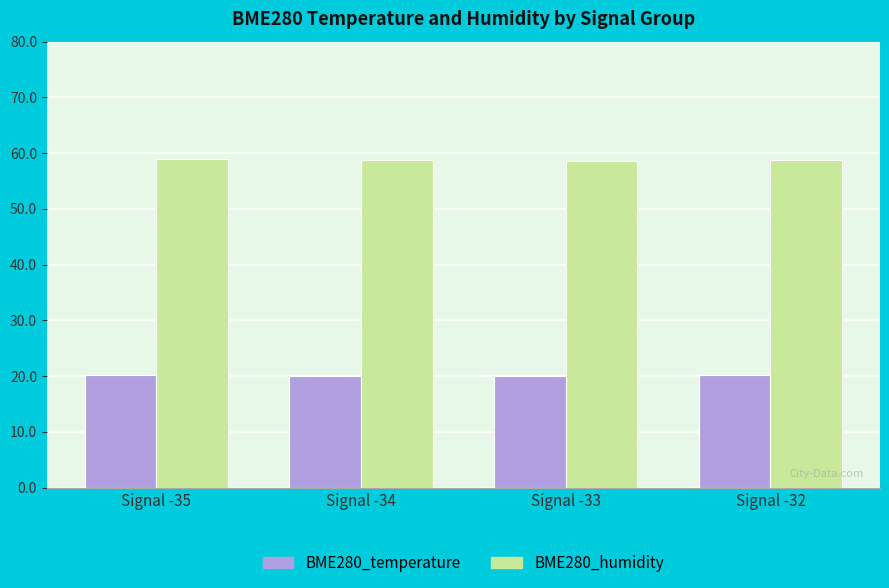

What is the greatest value displayed?

58.9